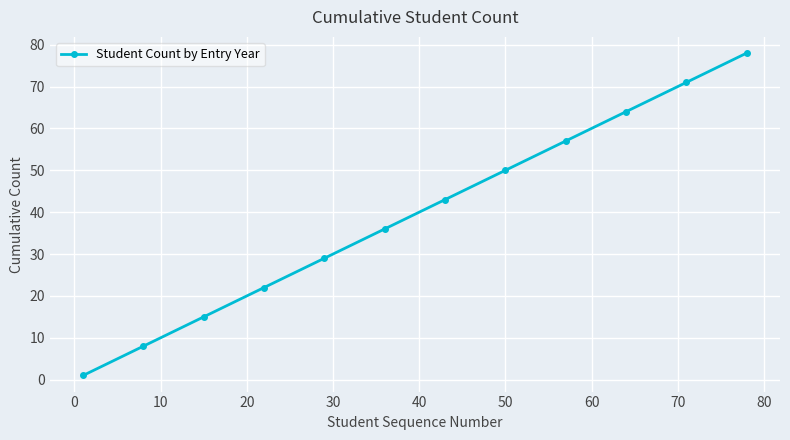

What is the sum of all values?

474